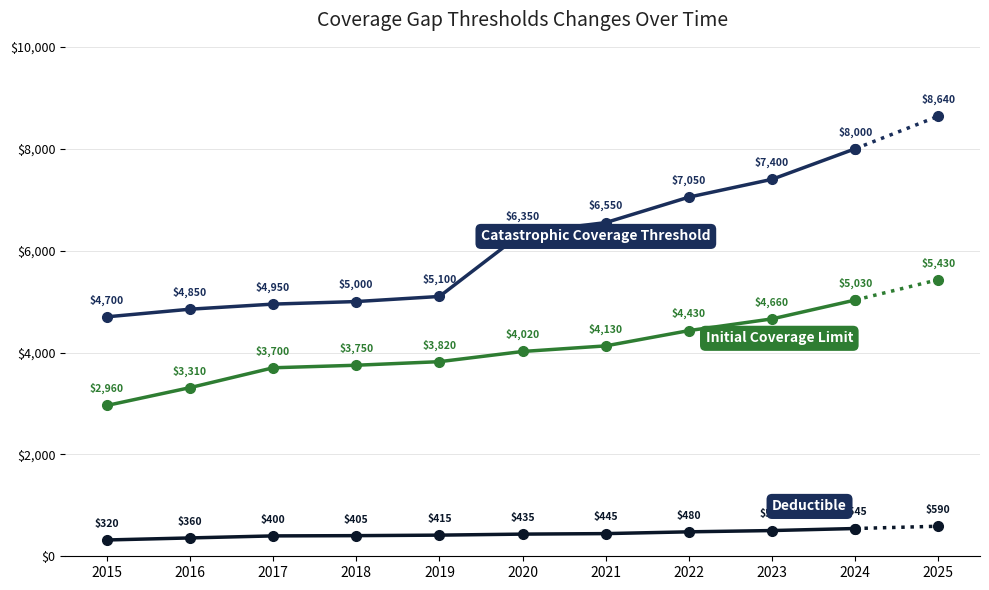

Which category has the highest value across all series?

2024